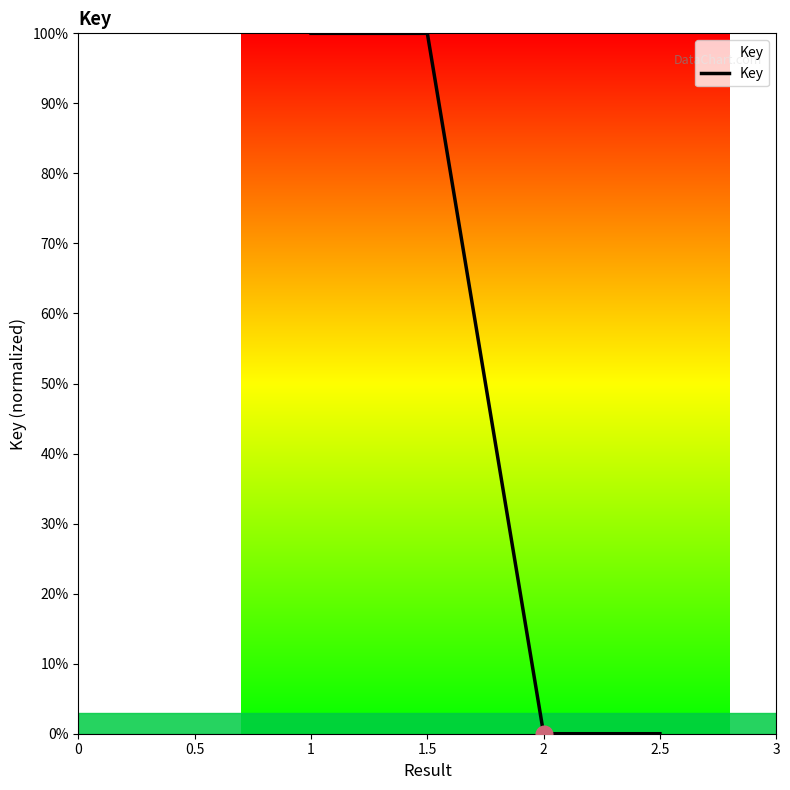

Reading left to right, what are all the values shown in this chart?

100	100	0	0